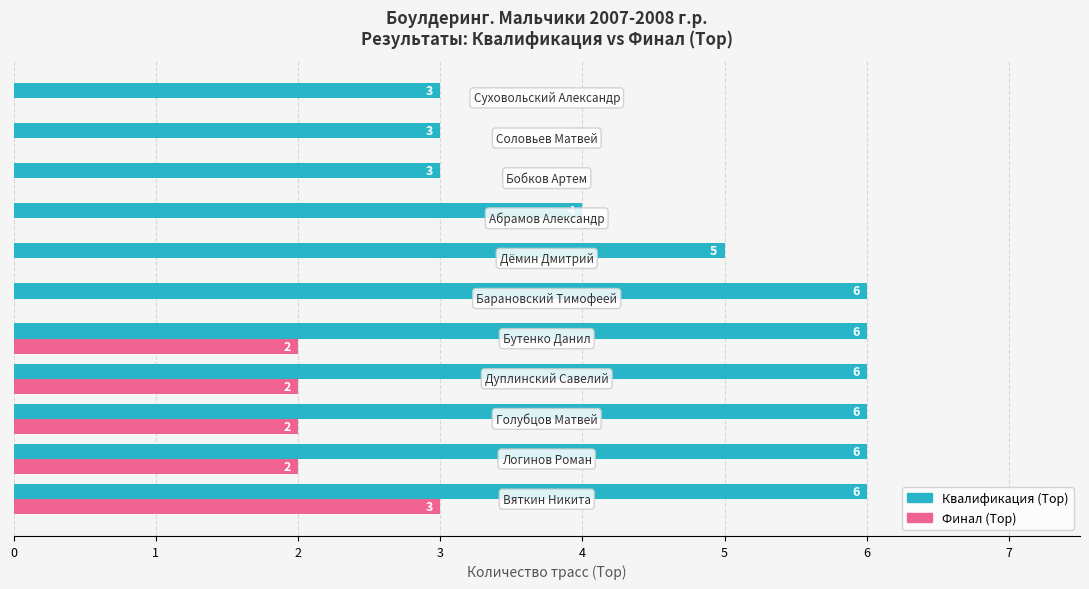

How many Финал (Top) values are between 0 and 2?

10